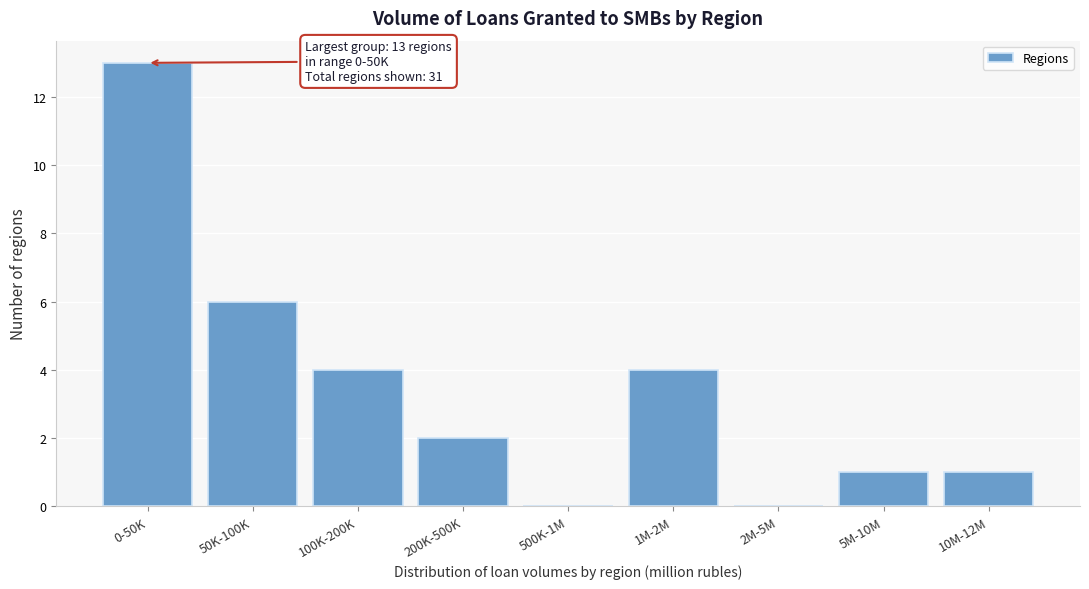

Reading left to right, transcribe all the data shown in this chart.

0-50K=13	50K-100K=6	100K-200K=4	200K-500K=2	500K-1M=0	1M-2M=4	2M-5M=0	5M-10M=1	10M-12M=1